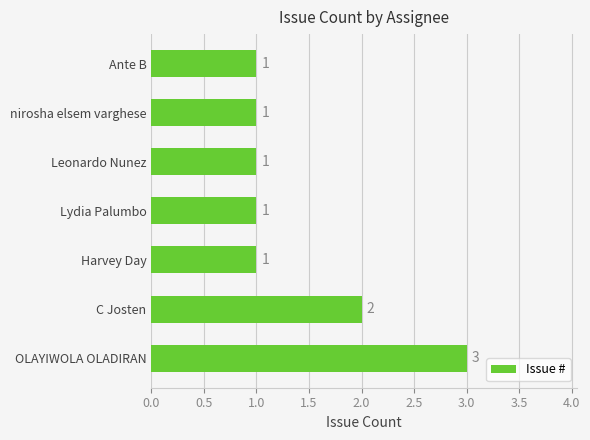

Where is the data nearest to the value 2?

C Josten